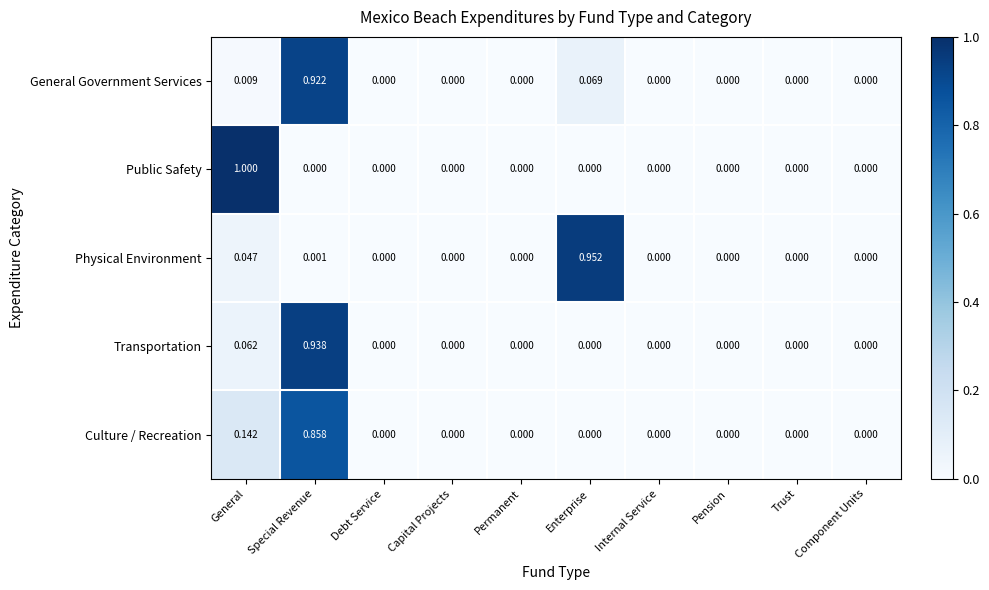

List the series in order of their peak value, highest first.

Public Safety, Physical Environment, Transportation, General Government Services, Culture / Recreation